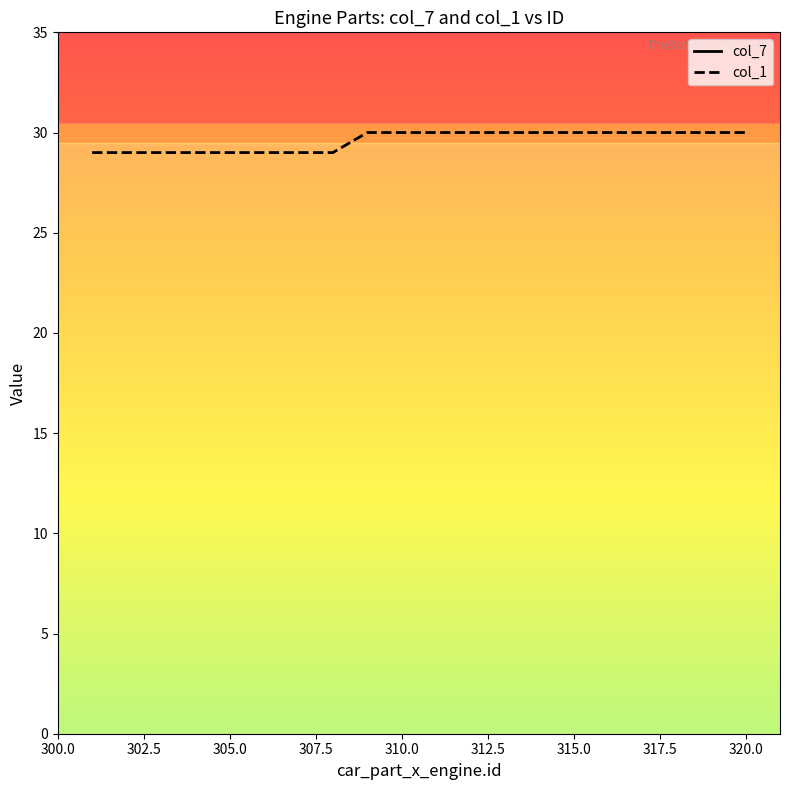

How many values in the col_7 series exceed 311?

9